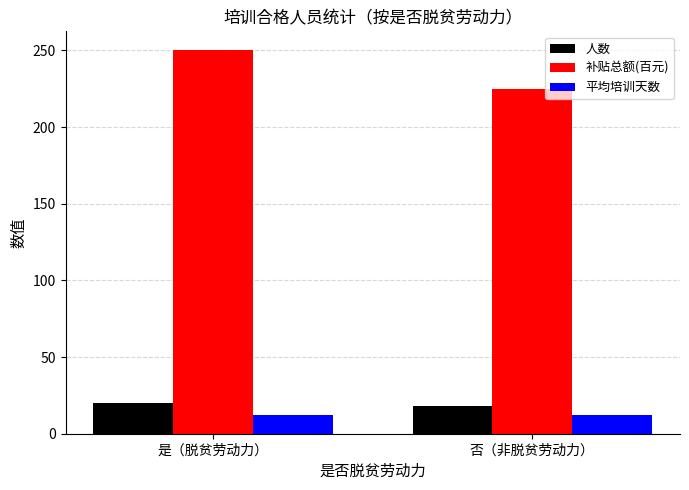

Where is 补贴总额(百元) nearest to the value 237?

否（非脱贫劳动力）